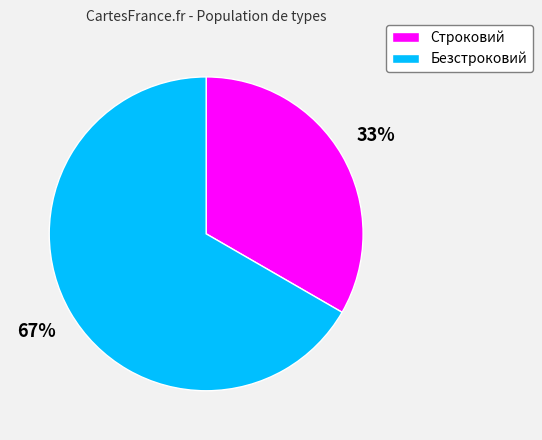

Which slice is the smallest?

Строковий